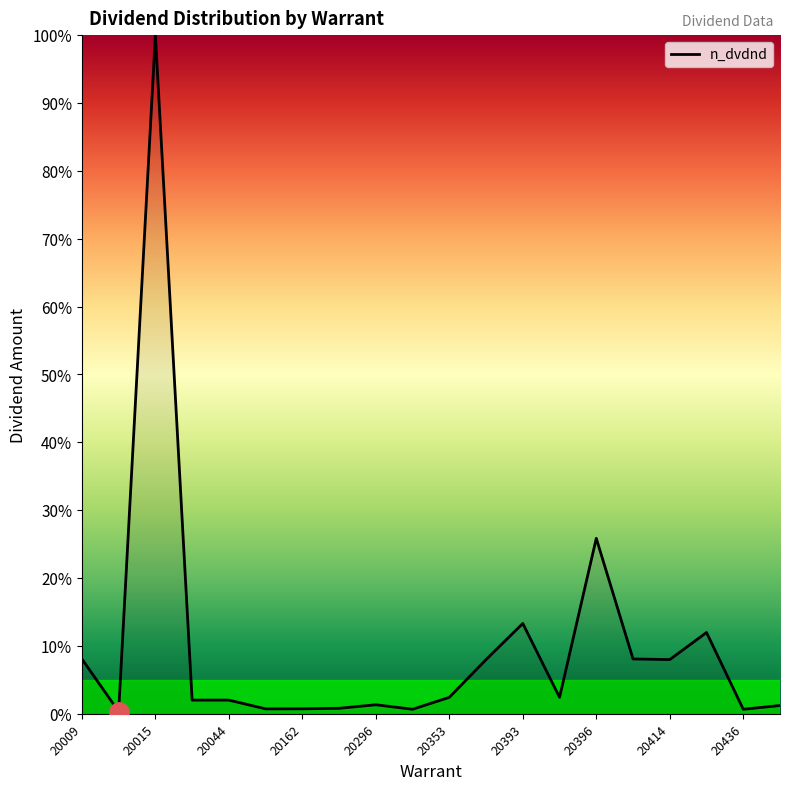

What is the greatest value displayed?

100.0